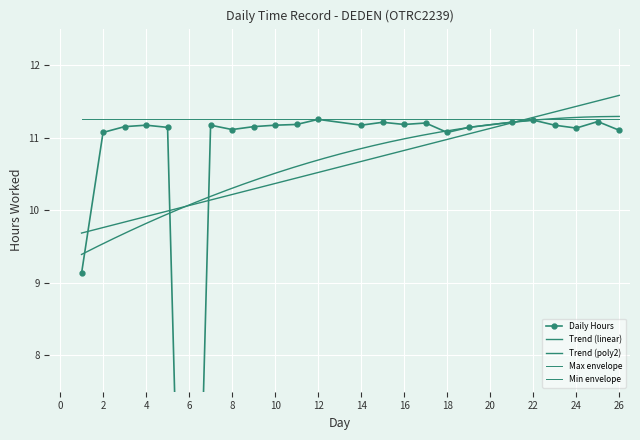

List the labels in order of value, largest first.

12, 22, 25, 15, 21, 17, 11, 16, 4, 7, 10, 14, 23, 3, 9, 5, 19, 24, 8, 26, 2, 18, 1, 6